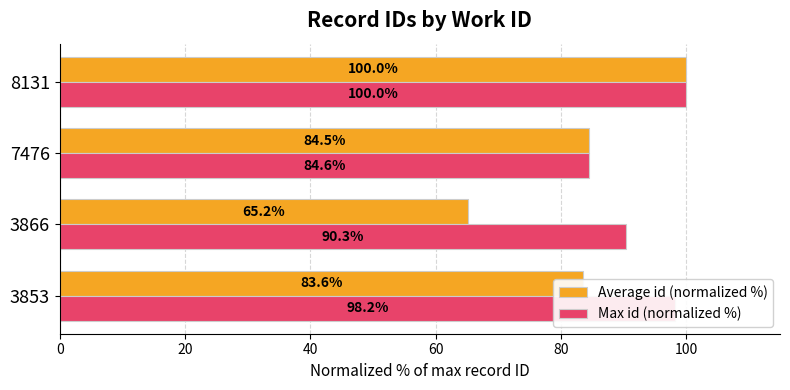

What is the smallest value displayed?

65.2